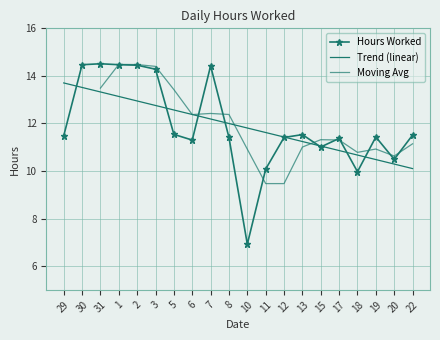

What is the smallest value displayed?

6.9